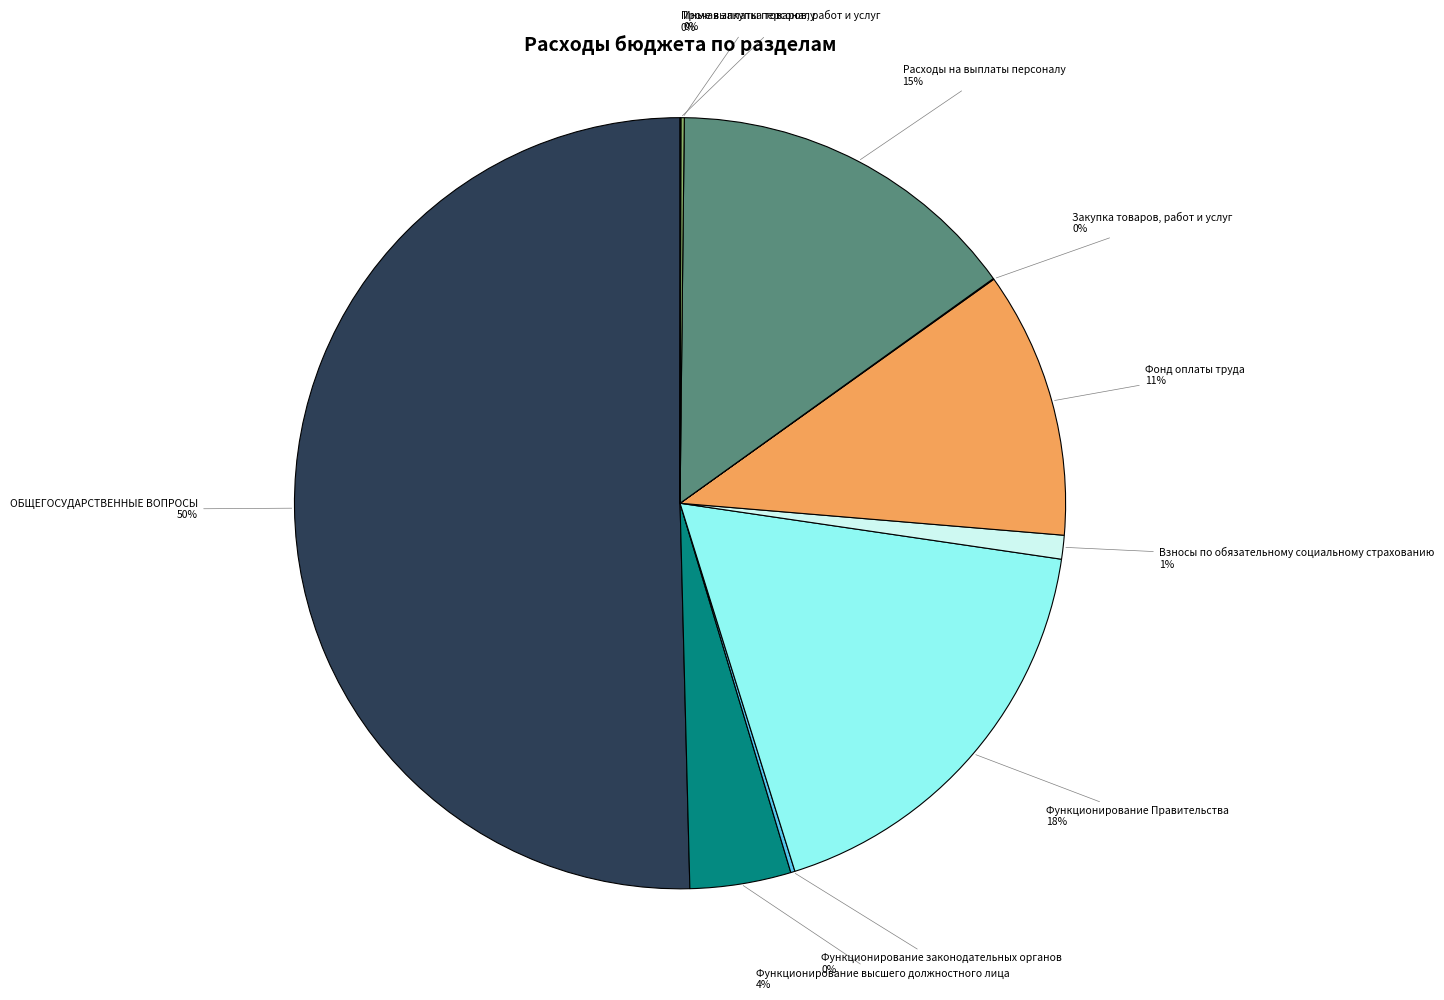

To the nearest percent, what is the average slice percentage?

10%